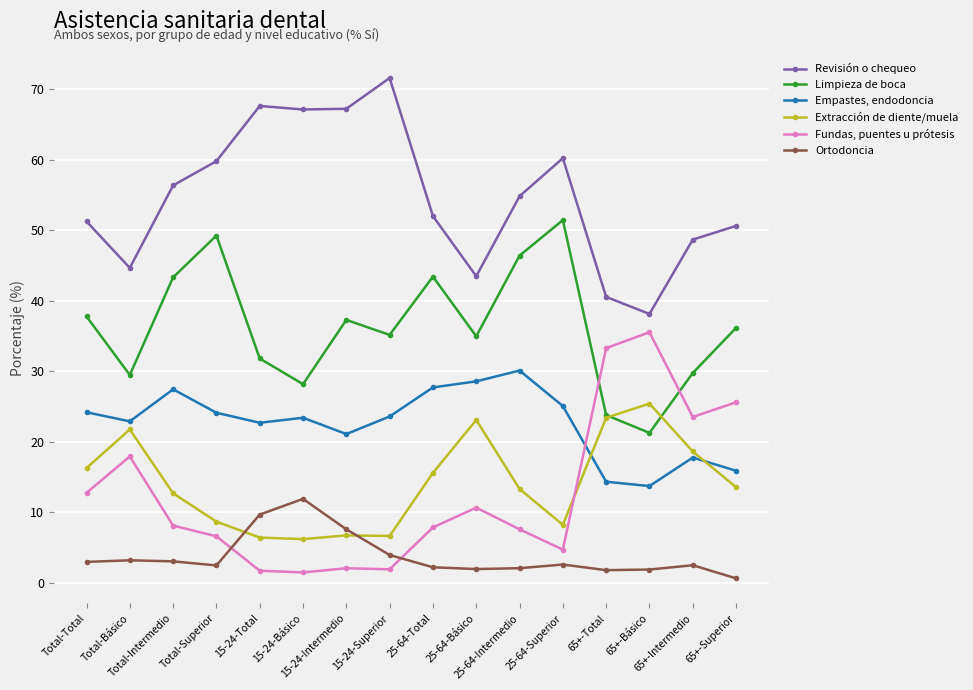

What is the sum of the Revisión o chequeo values at Total-Superior and 25-64-Intermedio?

114.6